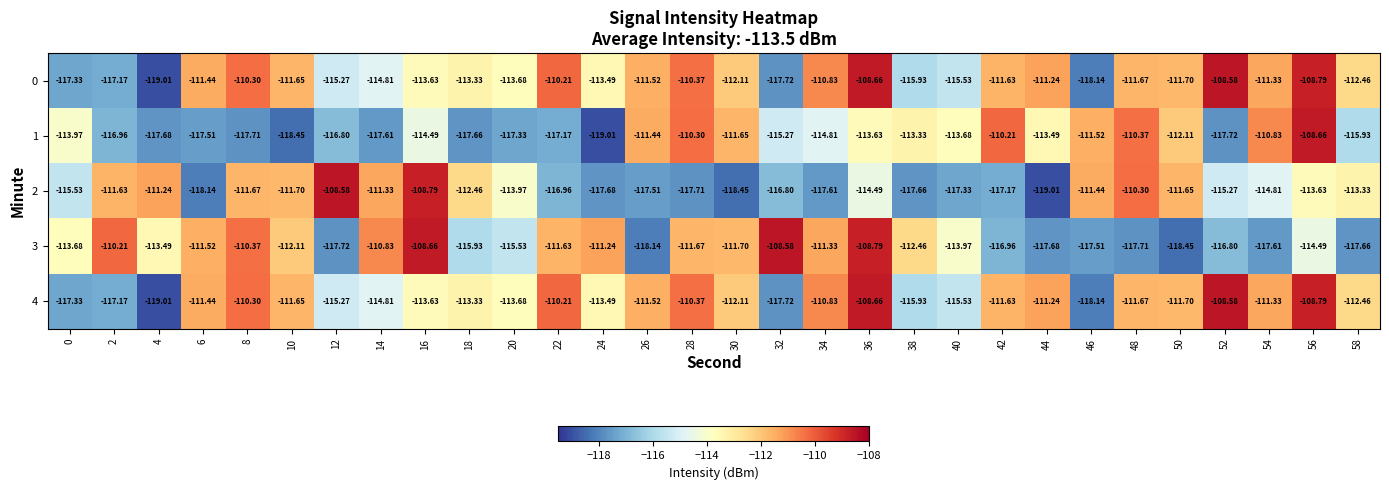

Is the value of 2 at 40 greater than the value of 1 at 4?

Yes